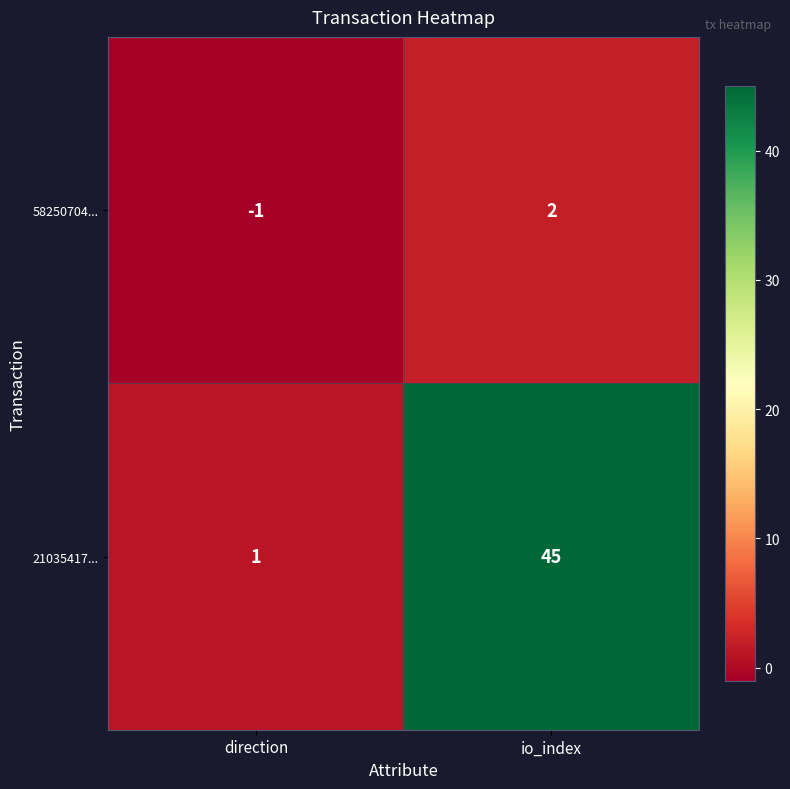

At how many categories does at least one series exceed 0?

2